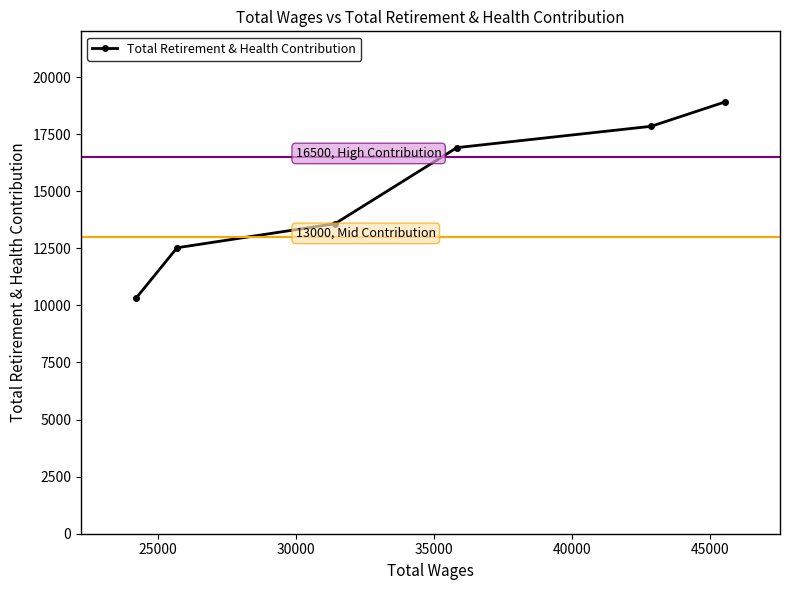

What is the sum of all values?

90077